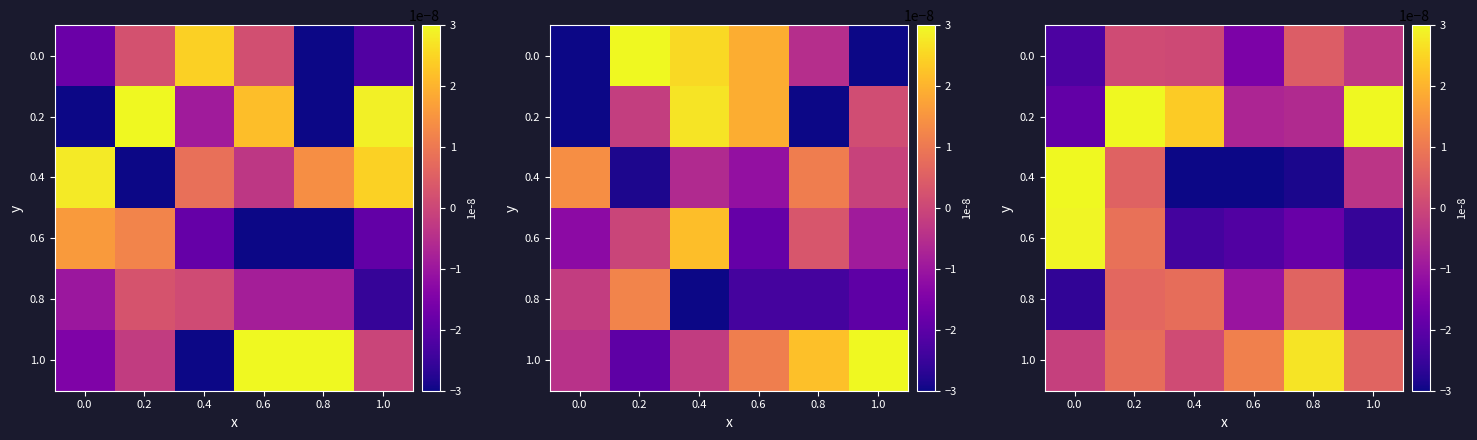

Count the number of categories in the chart.

6